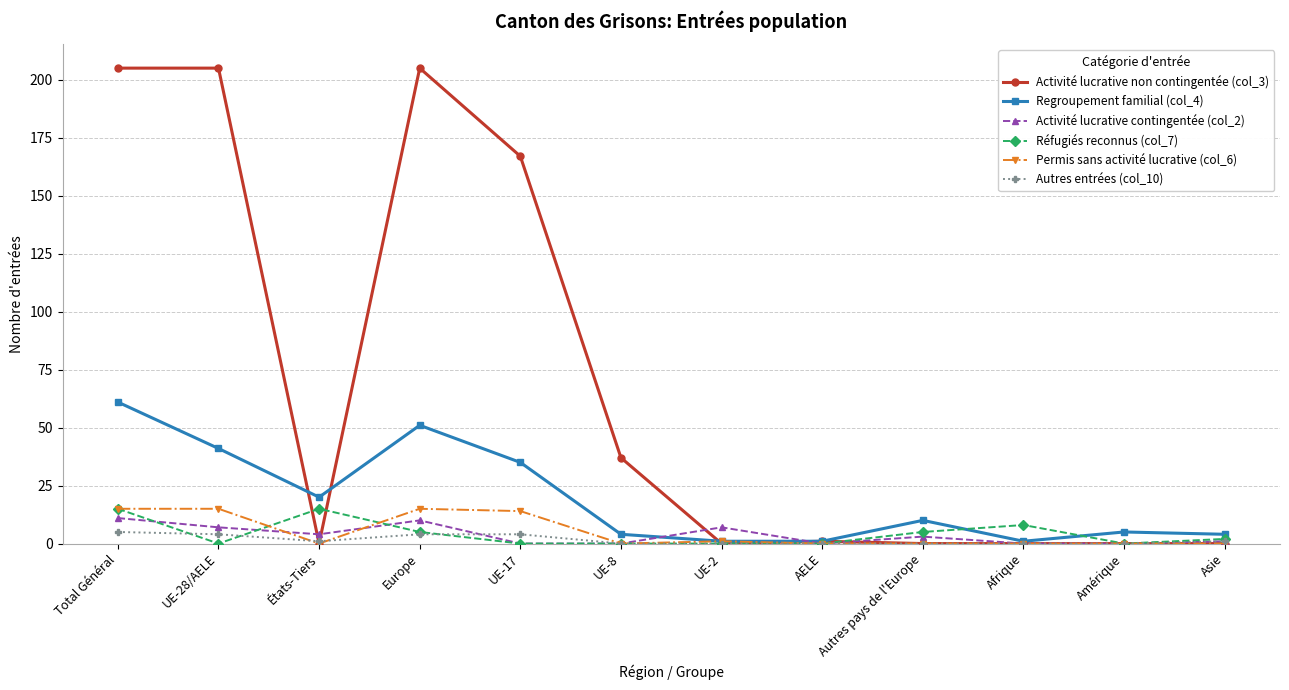

What is the difference between the maximum and minimum values in the Permis sans activité lucrative (col_6) series?

15